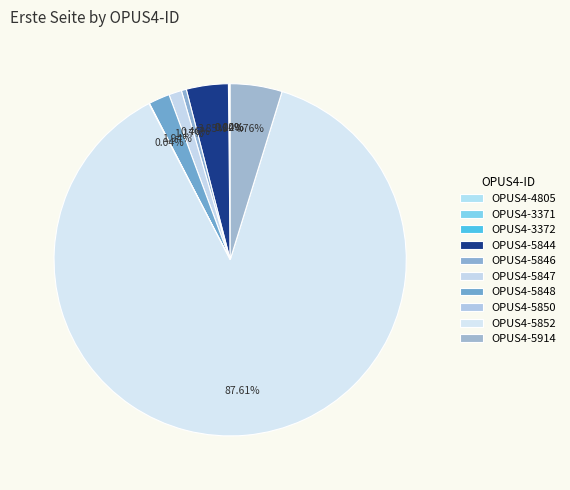

Is there a majority slice in this chart?

Yes